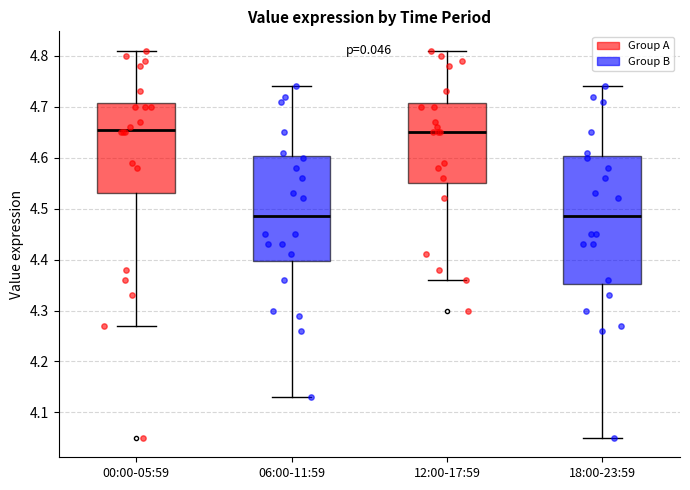

Where is the lower edge of the box for 06:00-11:59 on the y-axis? The values are not printed on the chart, so give them approximately, as read against the axis.

4.40